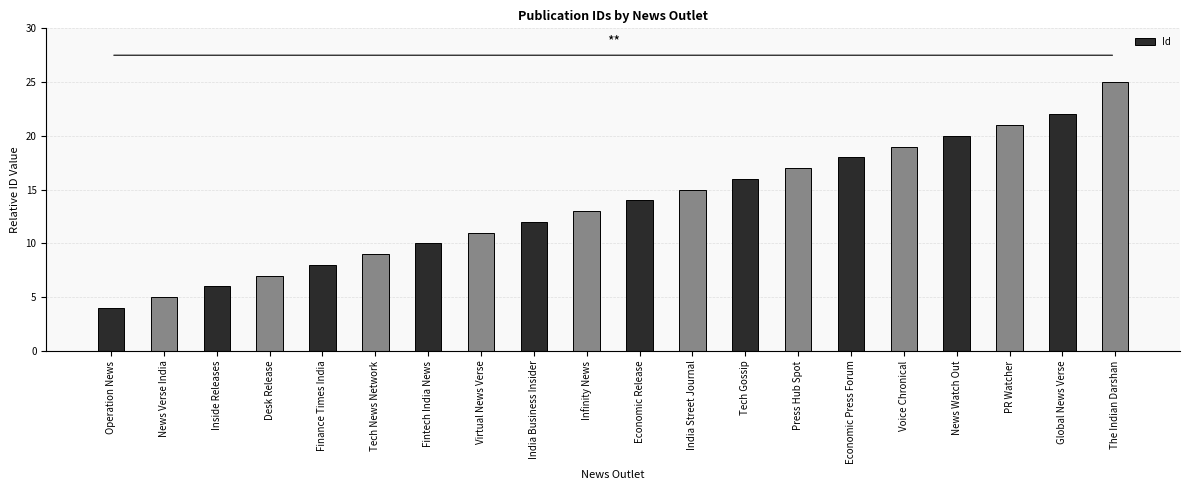

How many bars are there in total?

20